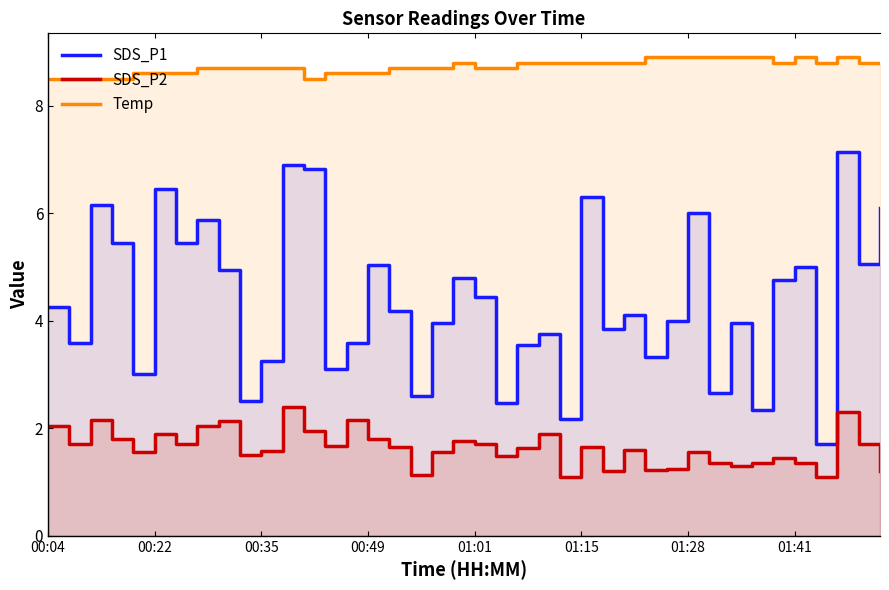

At which category does SDS_P1 reach its first local valley?

00:22